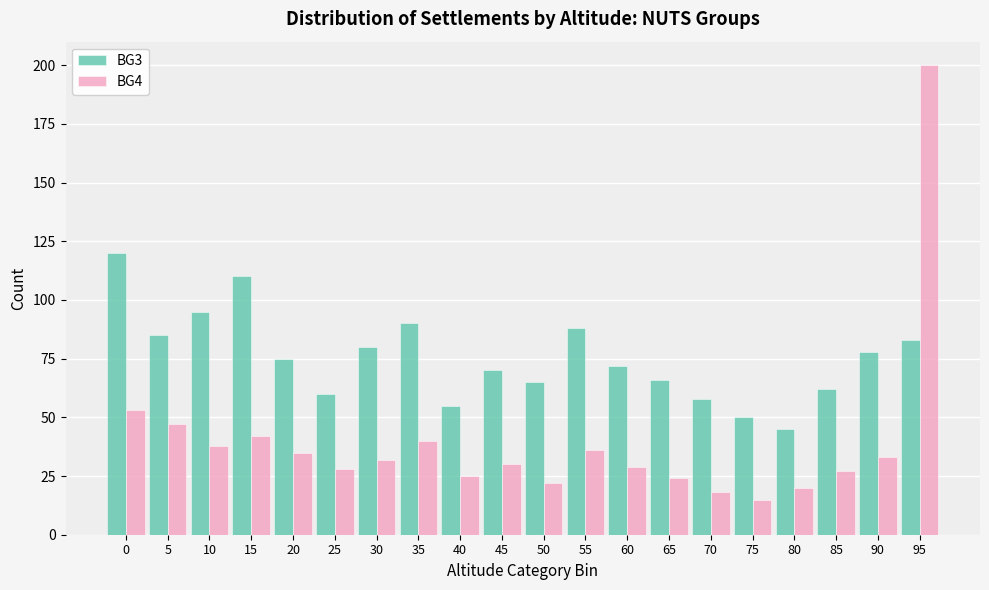

What is the approximate value of BG3 at 0, to the nearest 10?

120